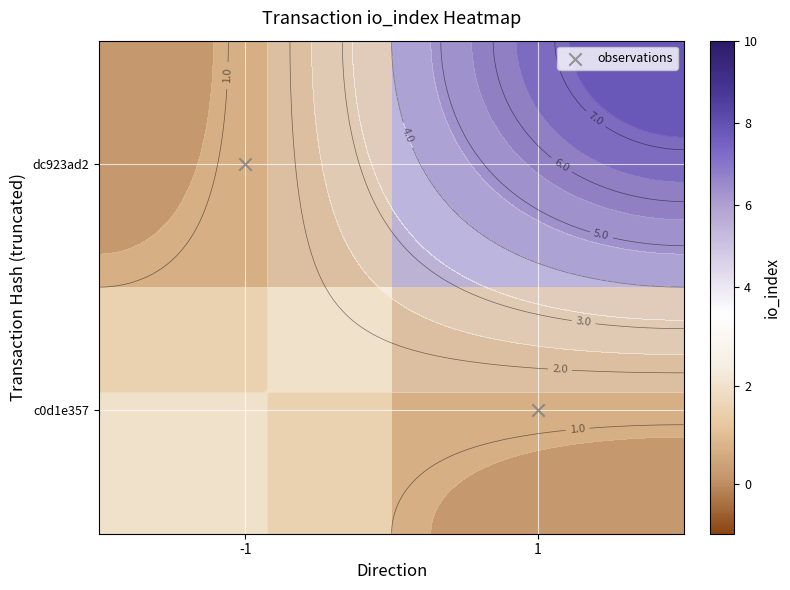

Is the value of c0d1e357 at 1 greater than the value of observations at -1?

No